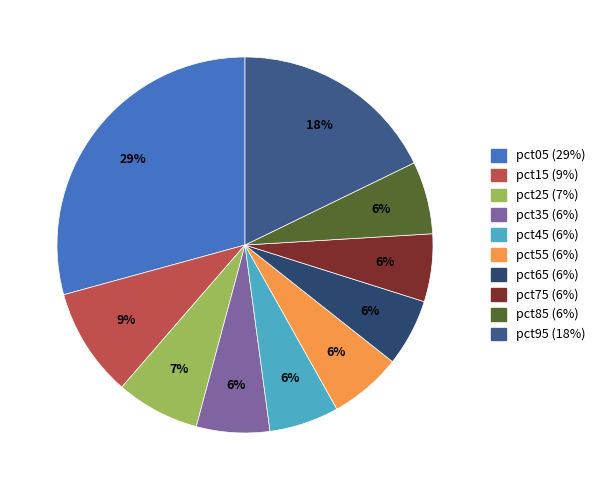

How many slices are in this pie chart?

10